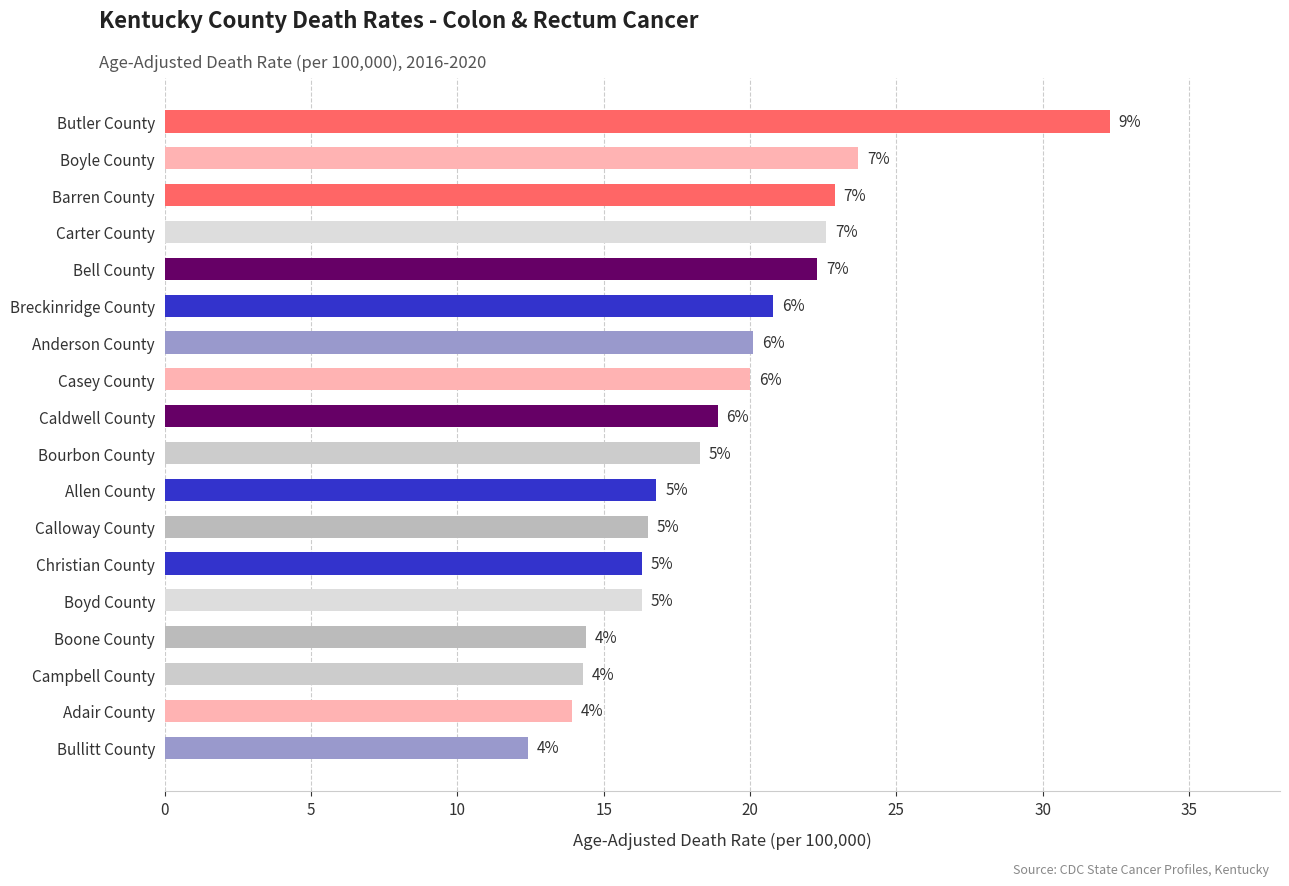

What is the difference between the second highest and second lowest values?

9.8